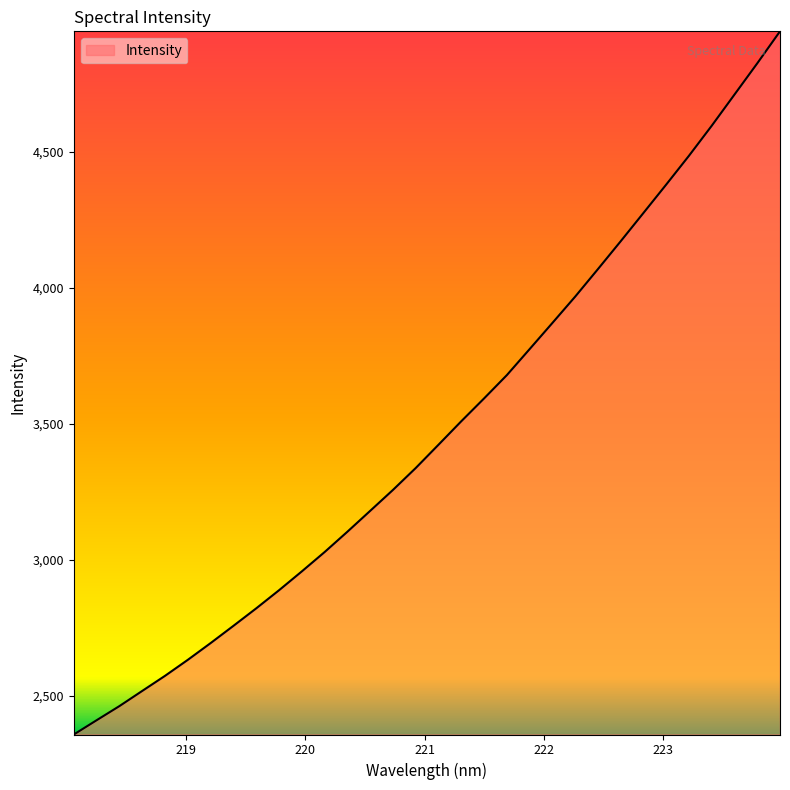

What is the greatest value displayed?

4943.7